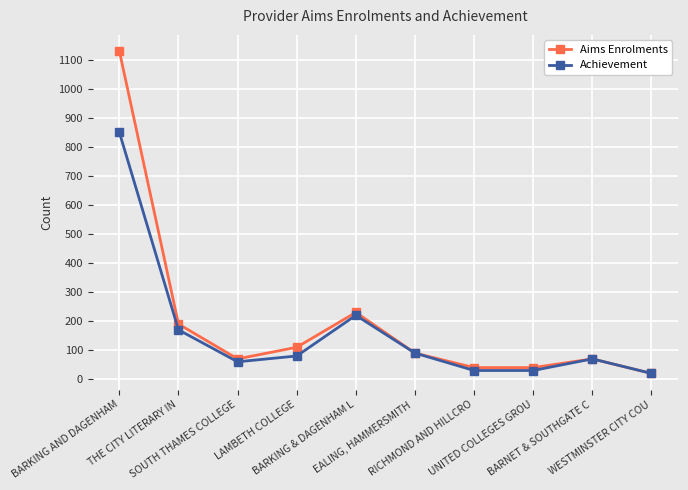

How many interior local peaks does the Achievement series have?

2